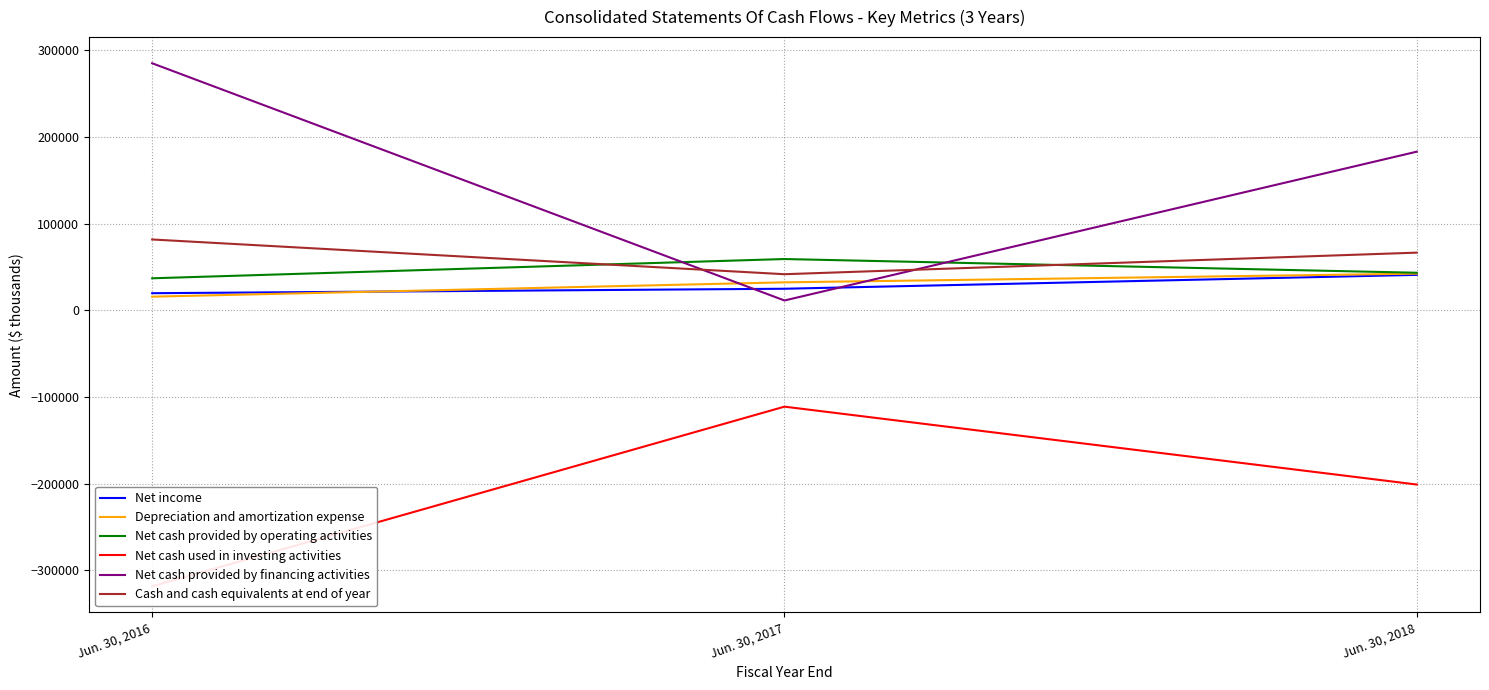

What is the value of the Depreciation and amortization expense point at the 3rd from the left?

42277